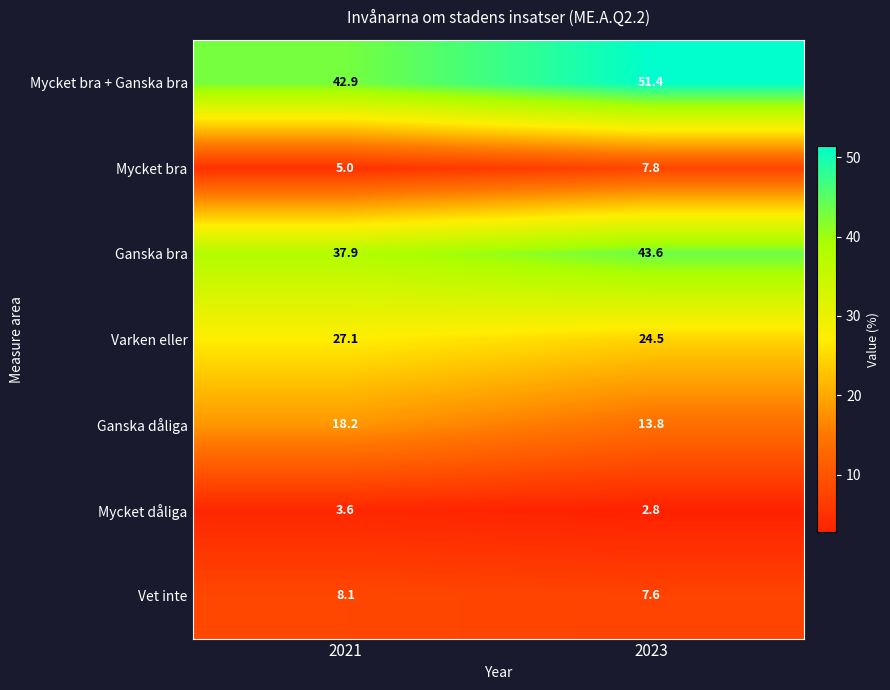

Which series has the widest spread of values?

Mycket bra + Ganska bra